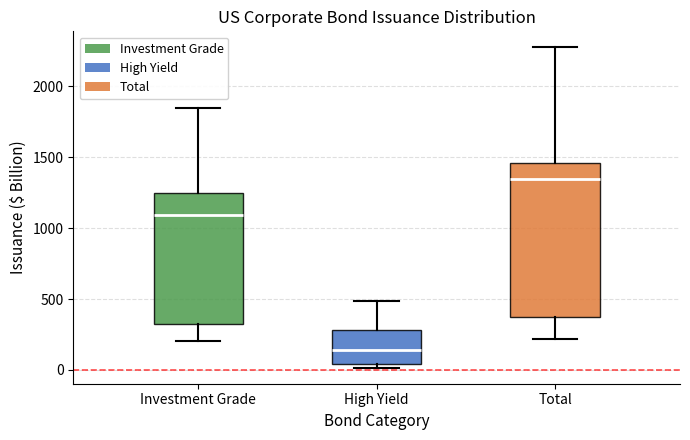

Which box is the tallest, from its lower edge to its upper edge?

Total